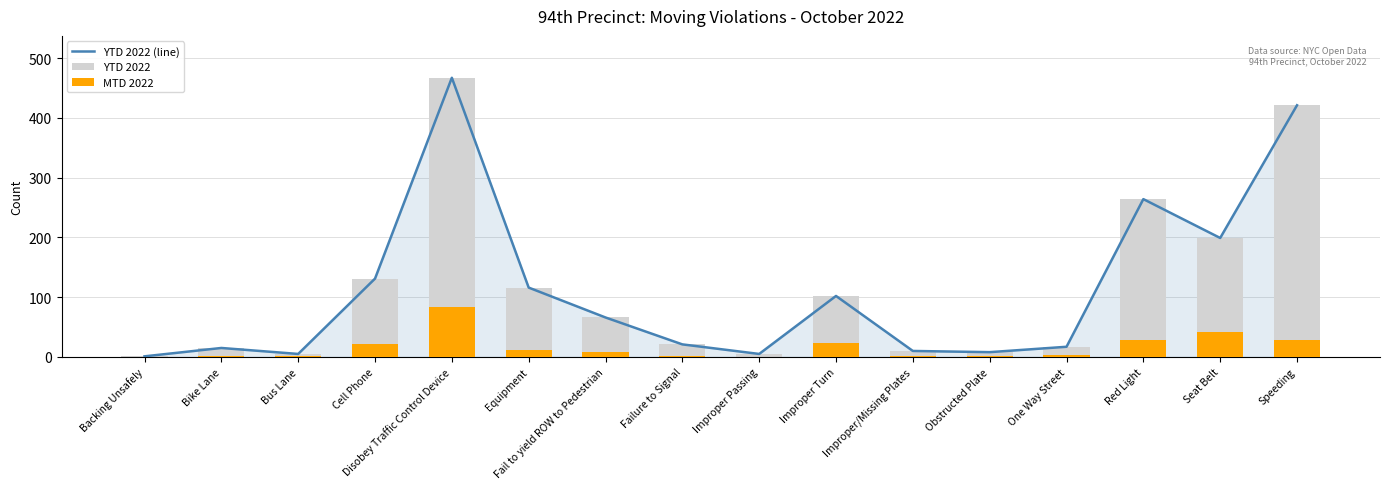

Reading right to left, extract all data points from this chart.

YTD 2022 (line): 421	199	264	17	8	10	102	5	21	66	116	467	131	5	15	1
YTD 2022: 421	199	264	17	8	10	102	5	21	66	116	467	131	5	15	1
MTD 2022: 28	42	28	4	1	1	23	0	1	9	12	83	21	2	1	0